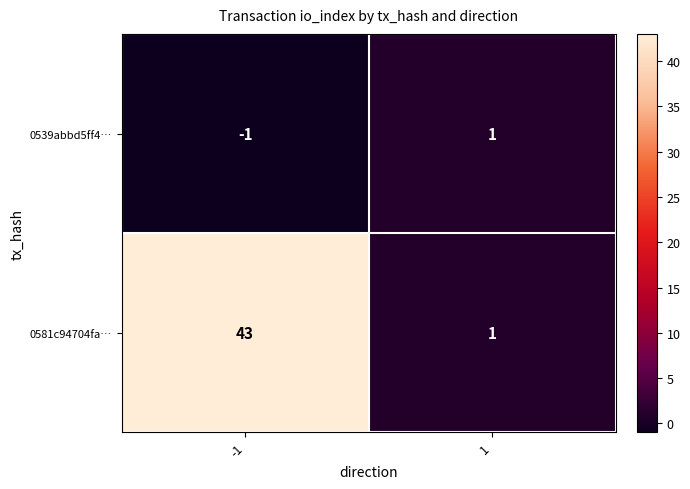

True or false: 0581c94704fa… has a value of 1 at 1.

True